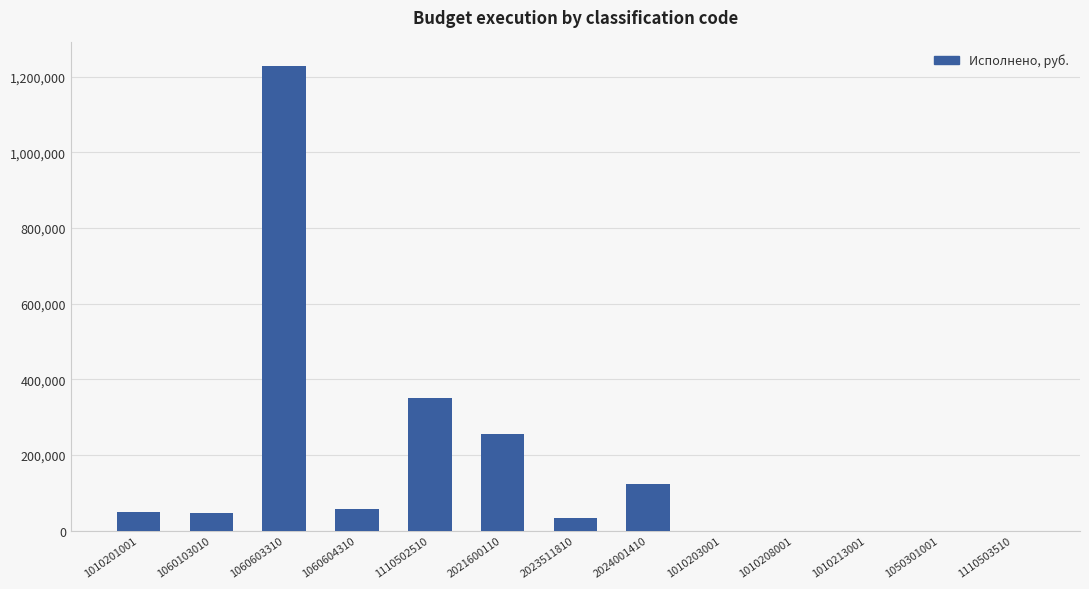

Are the bars grouped side by side (vs. stacked)?

No